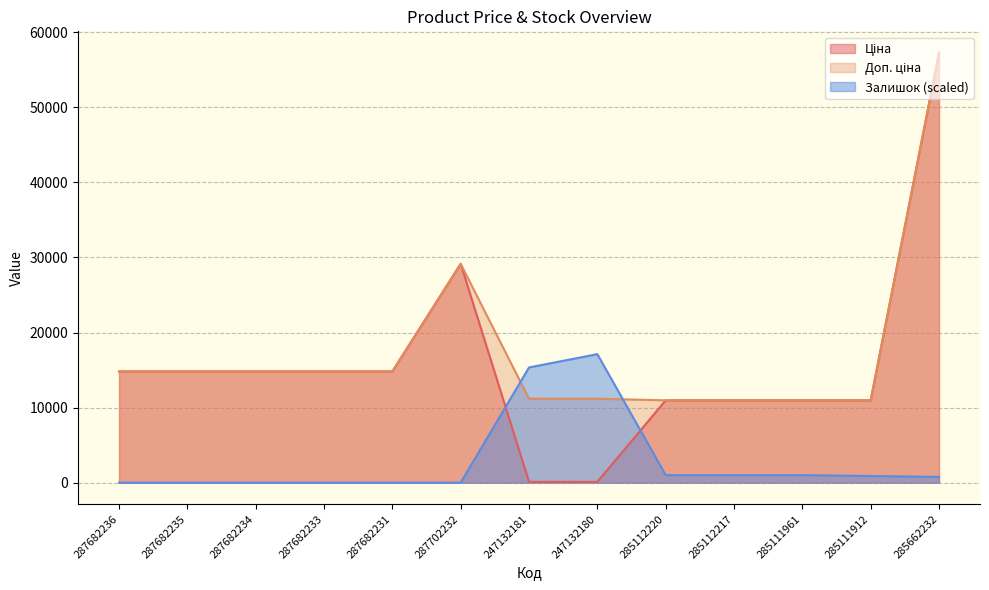

How many values in the Ціна series are below 14817?

6